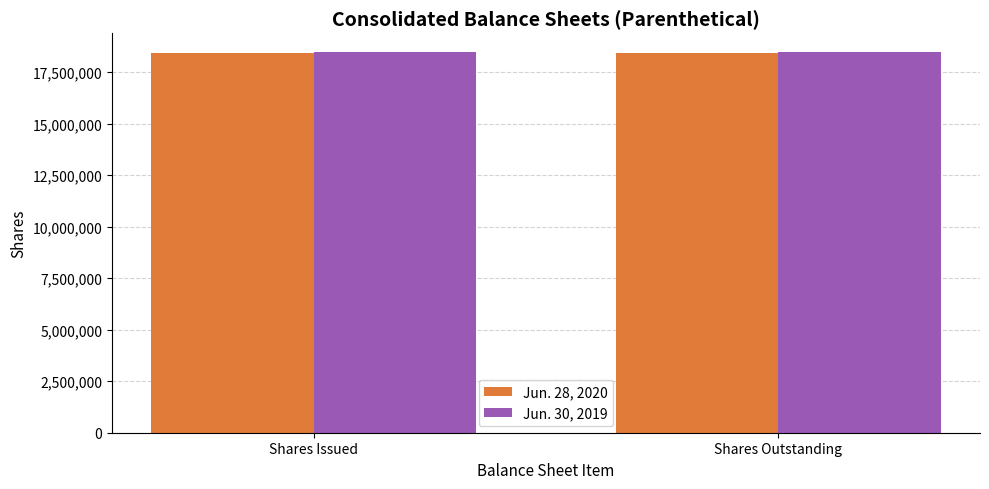

Does the chart contain stacked bars?

No